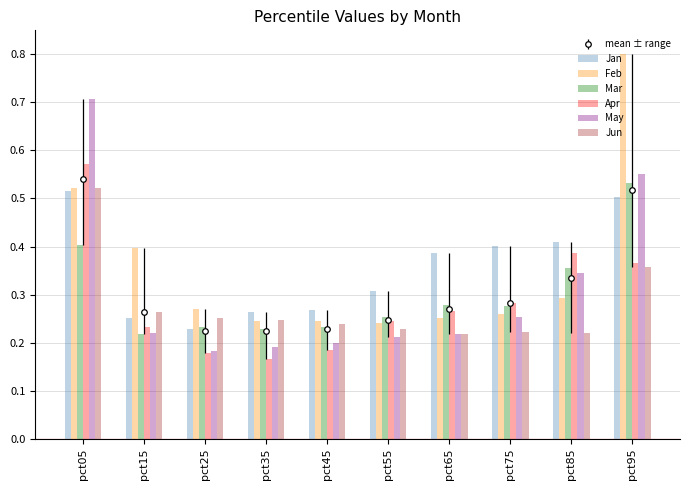

What value does the May series have at pct75?

0.3